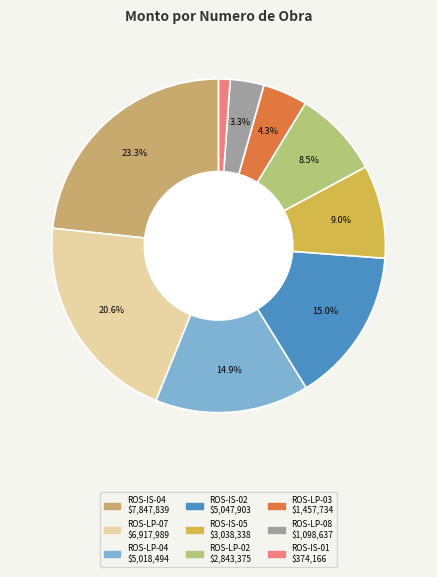

Does any single category account for the majority?

No